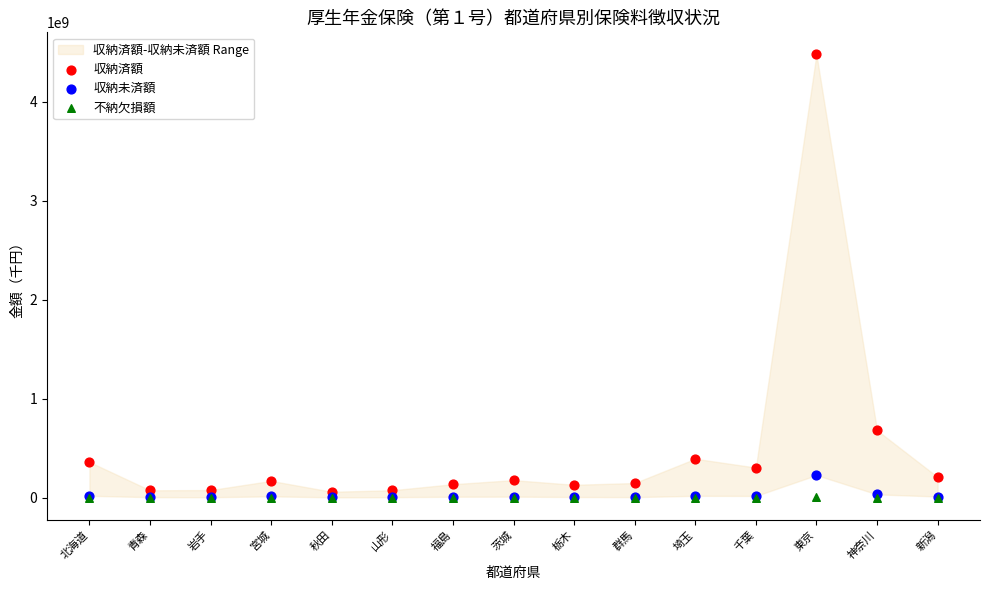

Across all series, what Y value is closest to 2238361148?

679552525